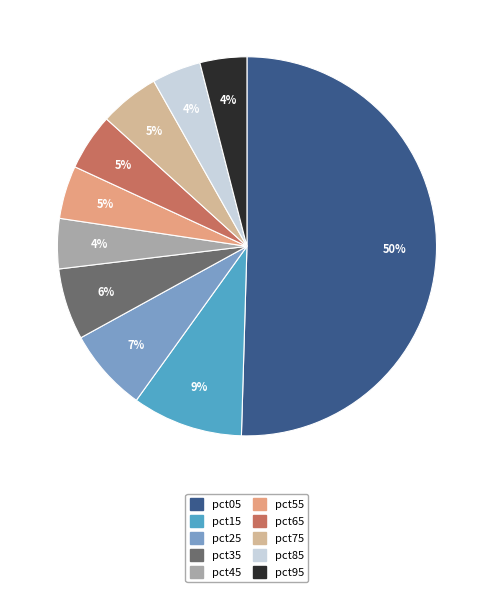

The pct15 slice represents 9% of the pie. True or false?

True